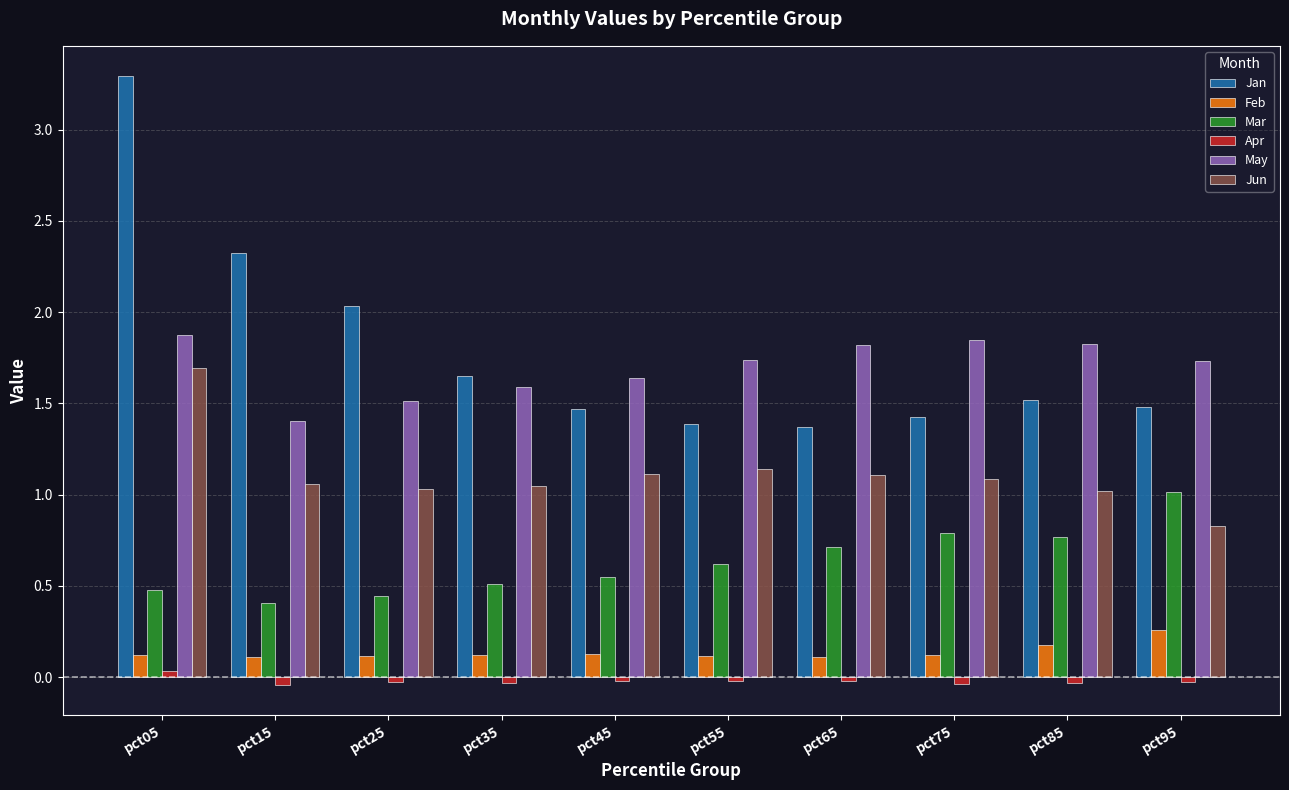

Is the value of Apr at pct15 greater than the value of May at pct05?

No